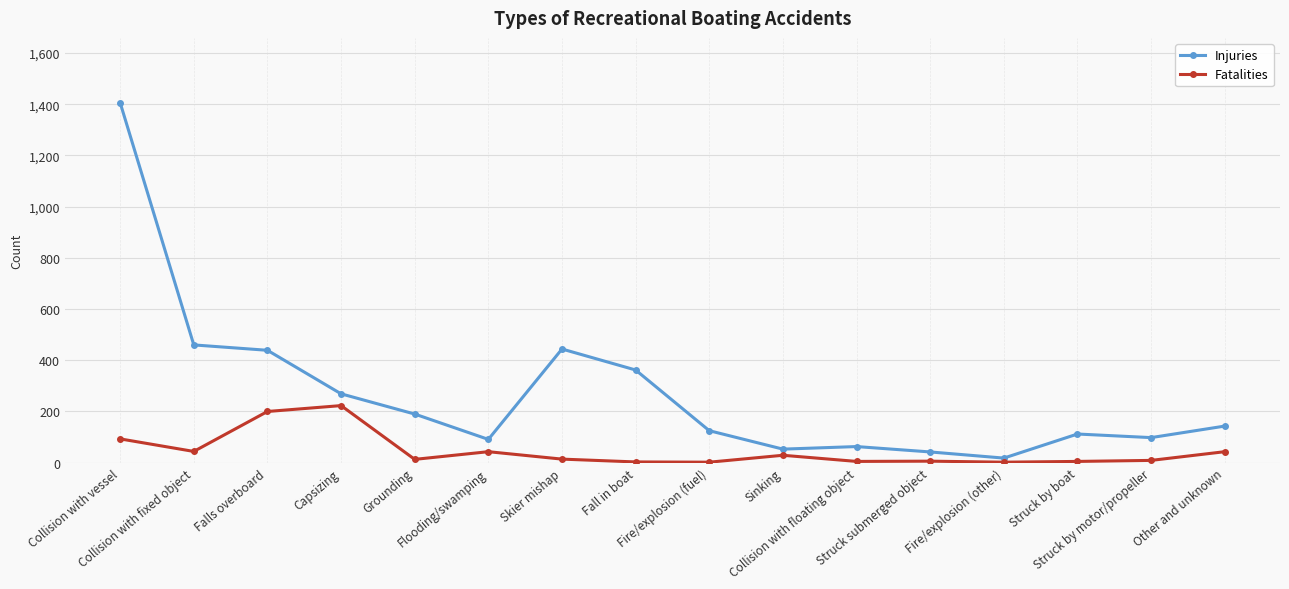

What is the sum of all Fatalities values?

734